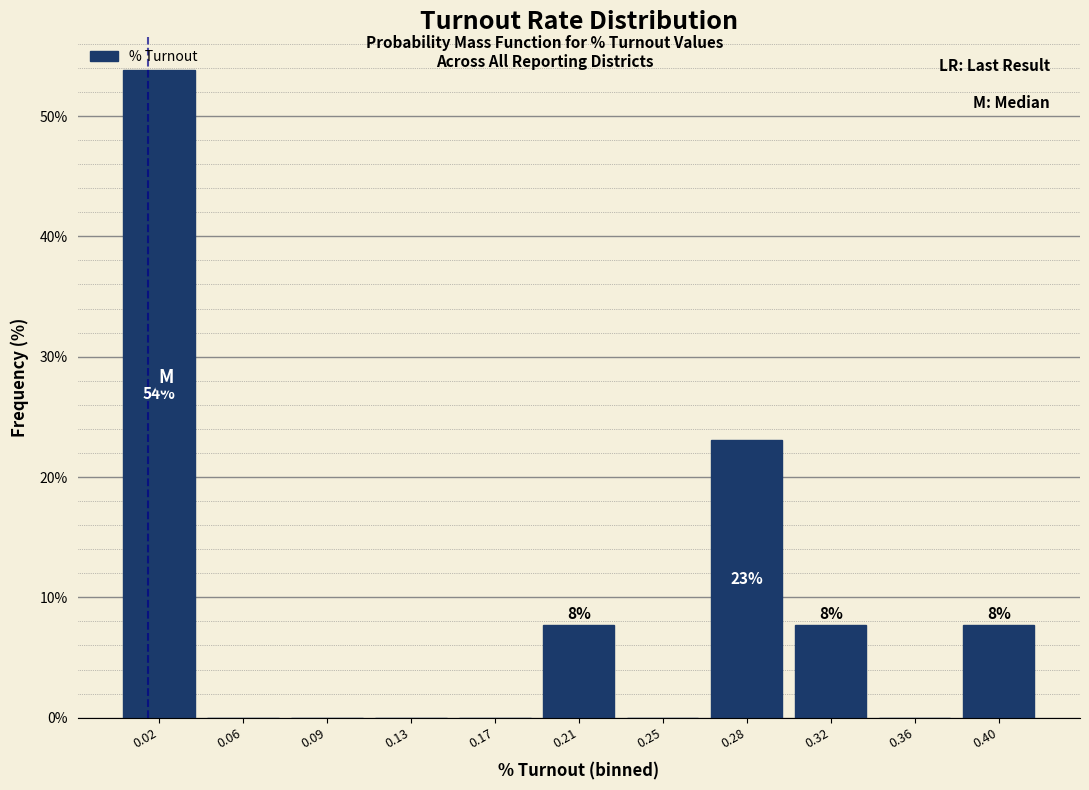

Reading right to left, list all the values displayed in this chart.

0.40=7.7	0.36=0.0	0.32=7.7	0.28=23.1	0.25=0.0	0.21=7.7	0.17=0.0	0.13=0.0	0.09=0.0	0.06=0.0	0.02=53.8